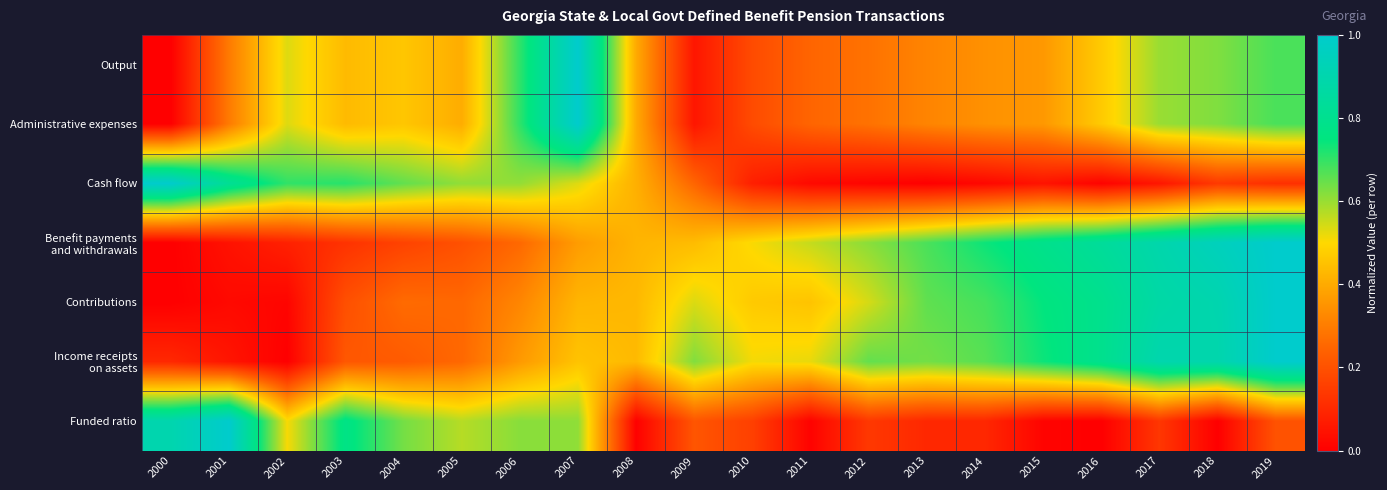

At how many categories does at least one series exceed 0?

20